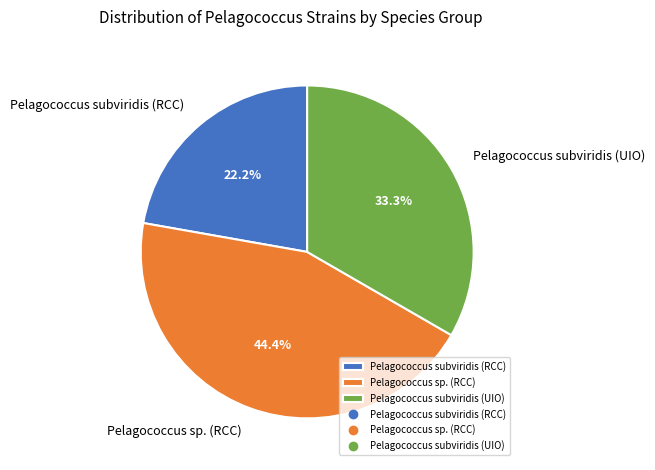

How many slices are in this pie chart?

3